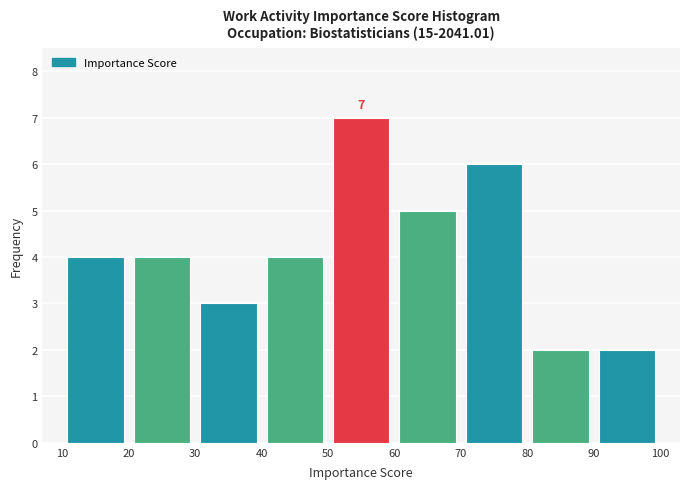

Which range on the x-axis has the tallest bar?

50 to 60